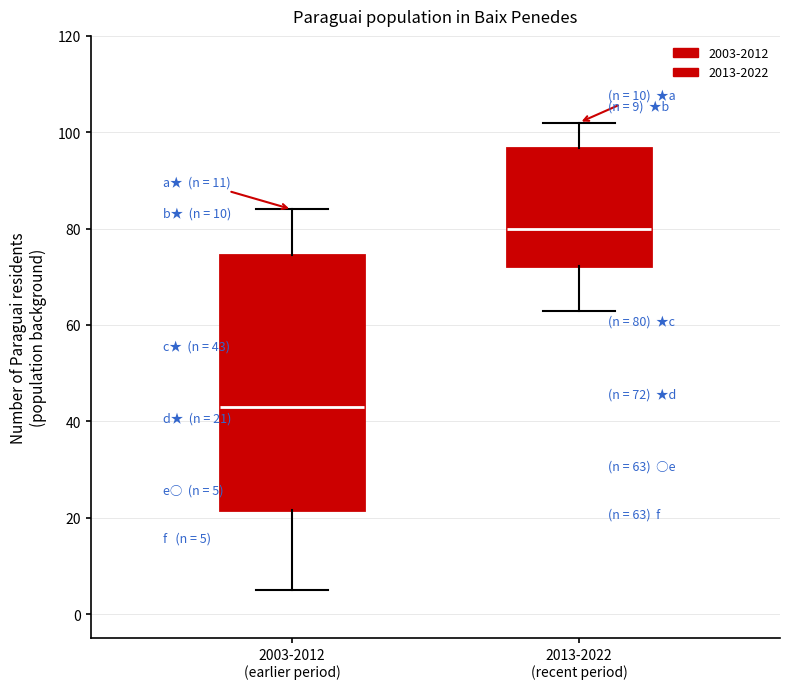

Which box's median line is the lowest?

2003-2012 (earlier period)